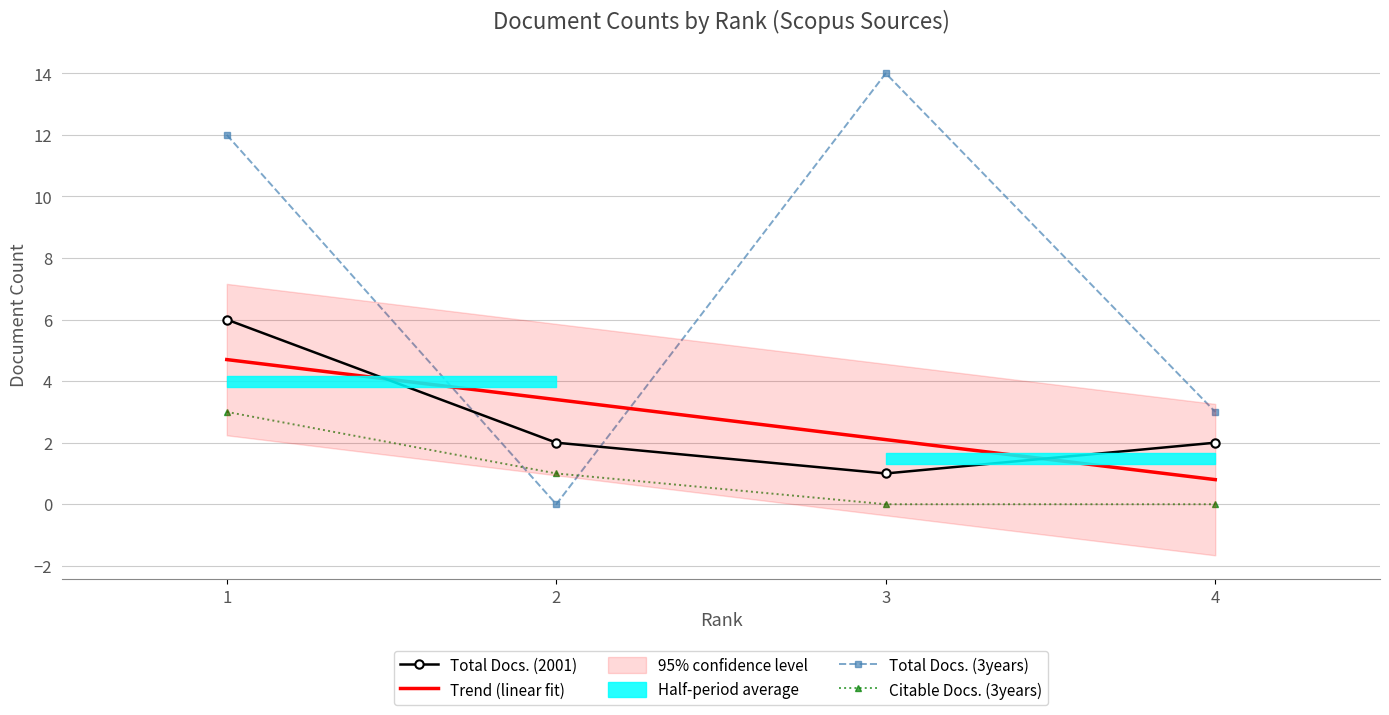

What value does the Trend (linear fit) series have at 4?

0.8